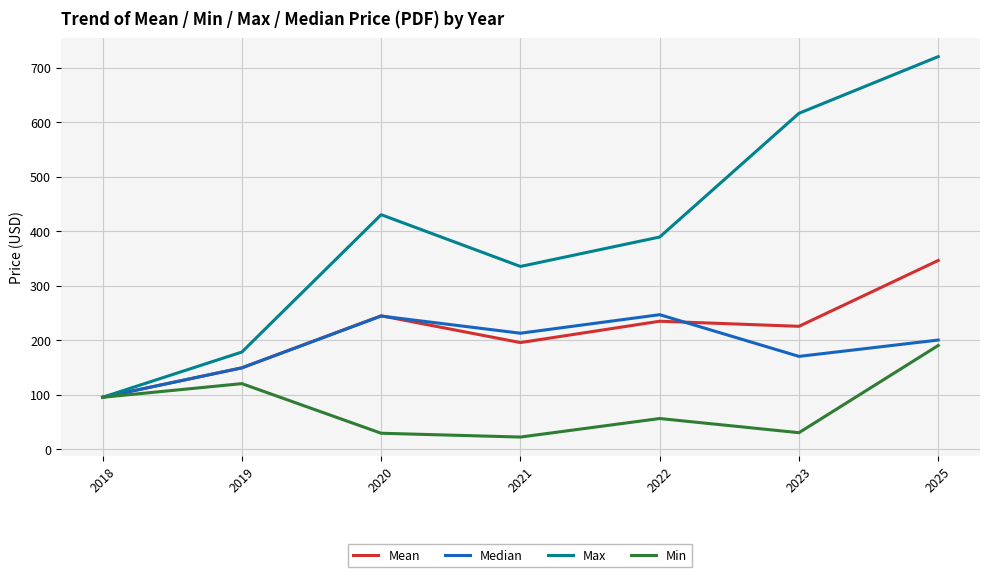

What are all the series names shown in the legend?

Mean, Median, Max, Min